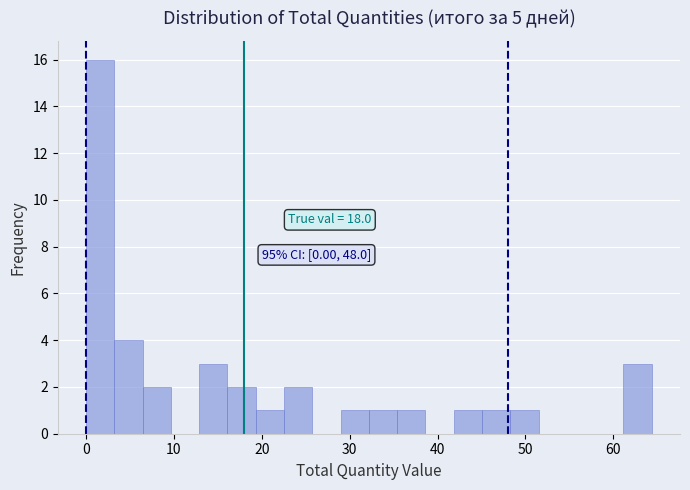

Read against the x-axis, roughly where is the centre of the tallest bar?

2